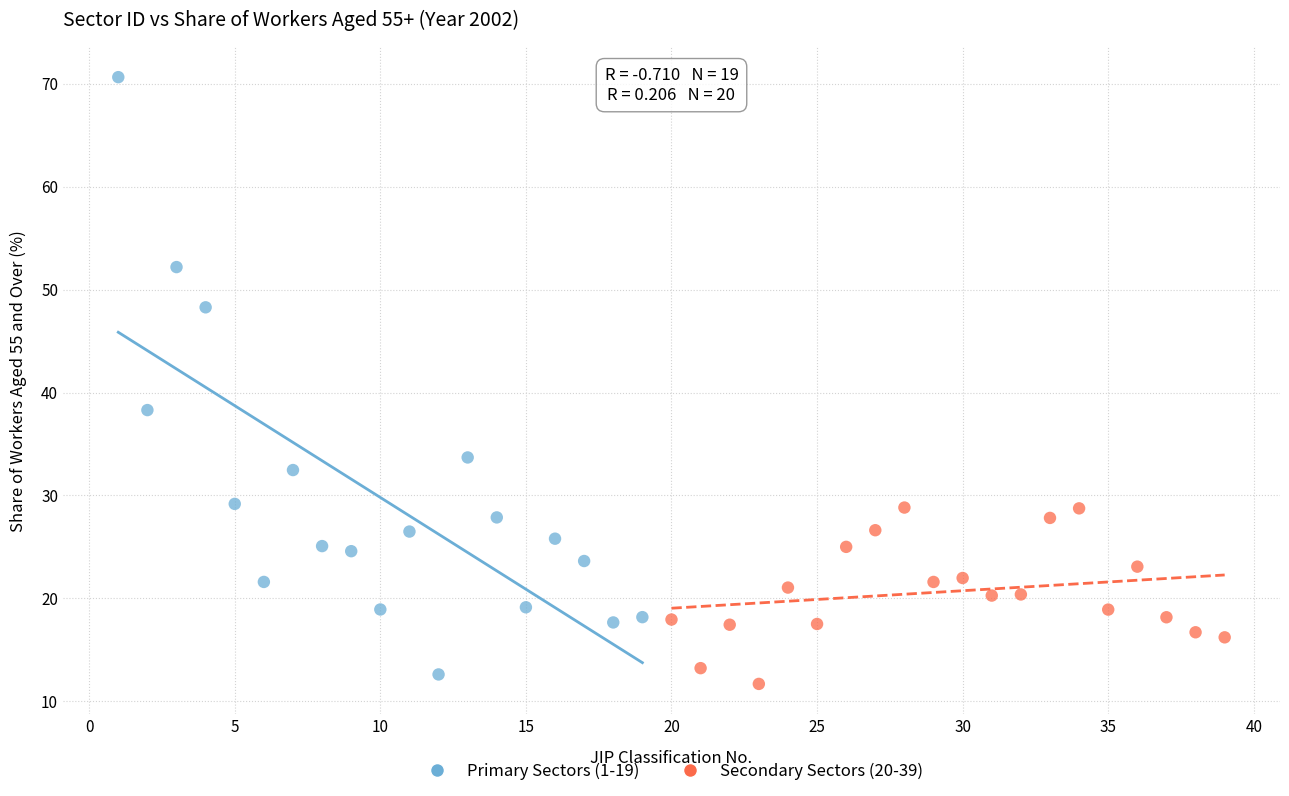

Which series reaches the maximum Y coordinate?

Primary Sectors (1-19)